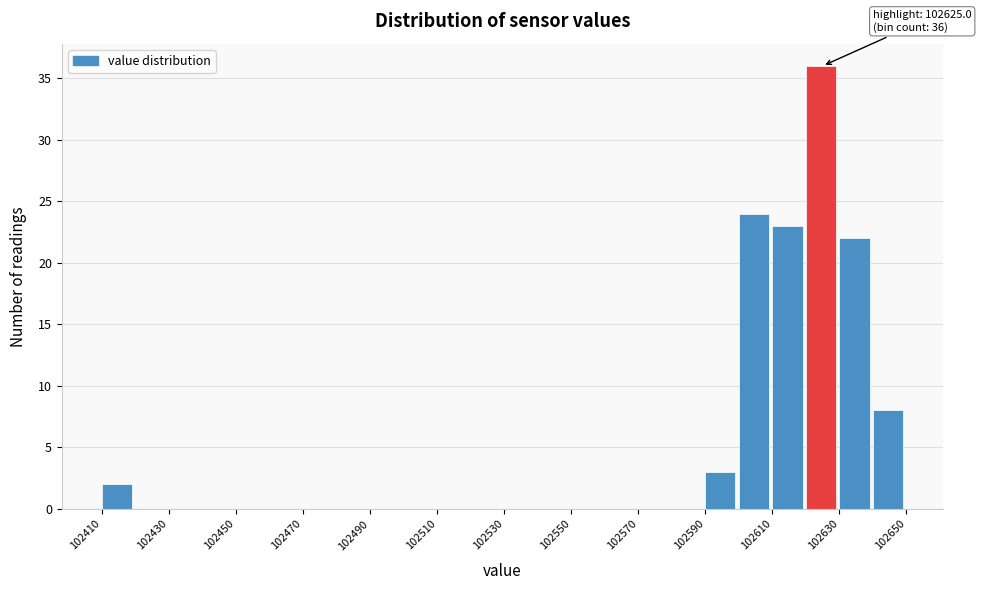

Over which range of the x-axis is the bar tallest?

102620 to 102630